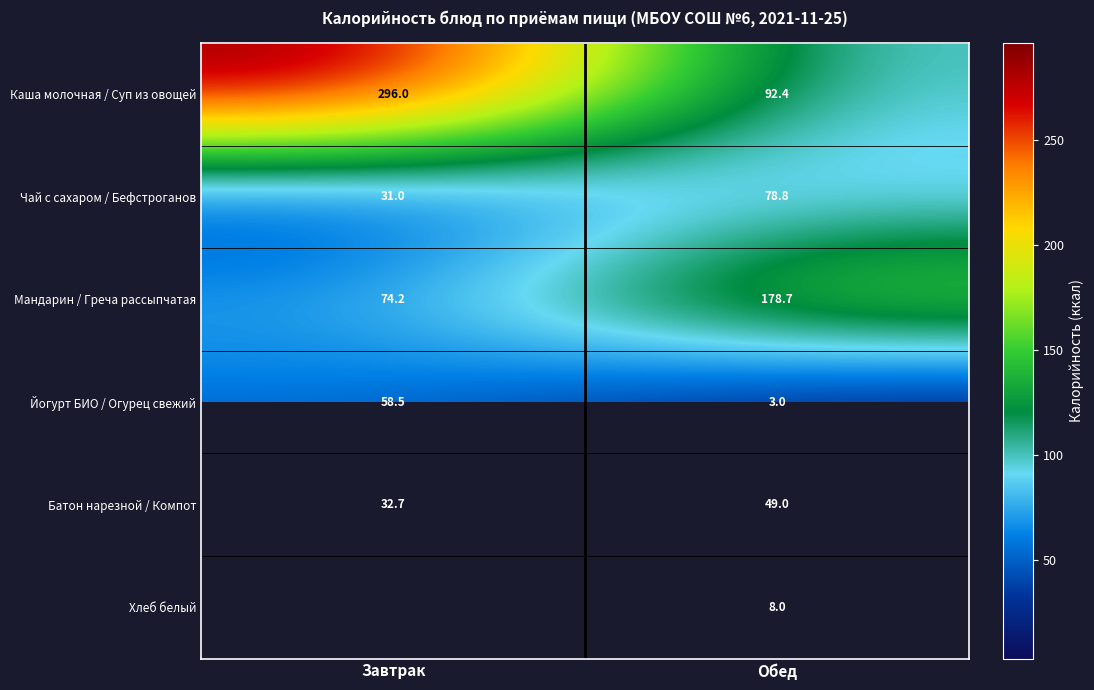

At which label does Йогурт БИО / Огурец свежий first exceed 58?

Завтрак